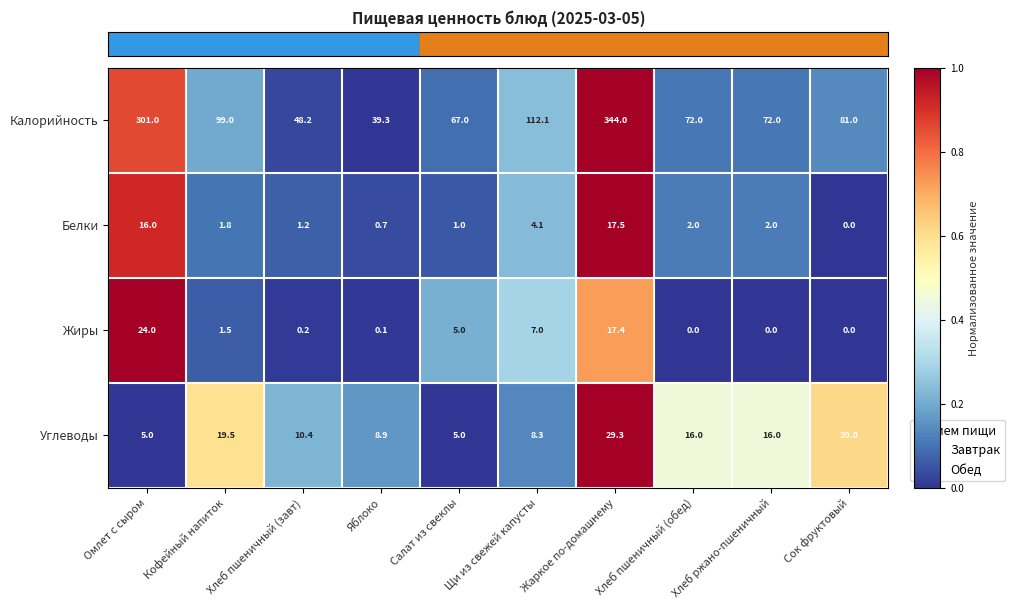

At how many categories does at least one series exceed 0?

10